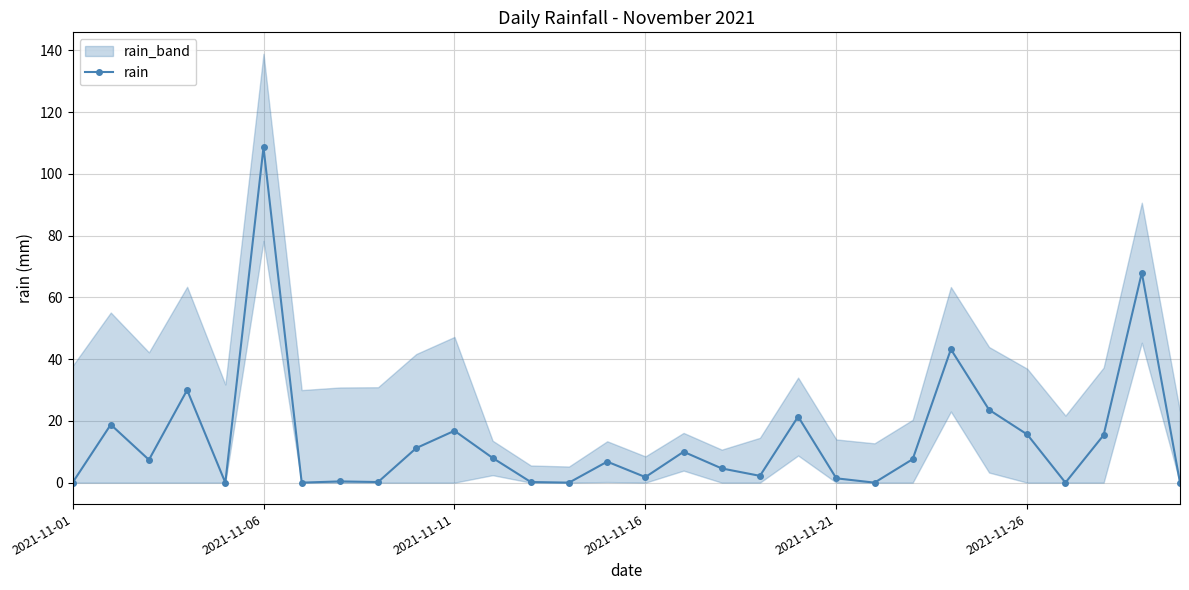

Approximately how many times larger is the value at 24 compared to 22?

3.1